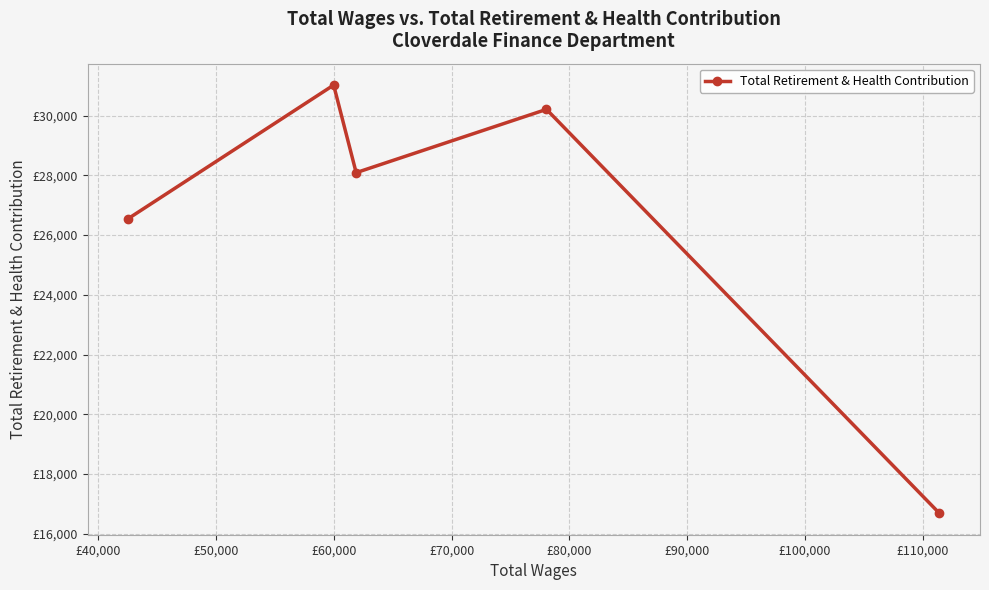

Which category has the highest value across all series?

£60,000